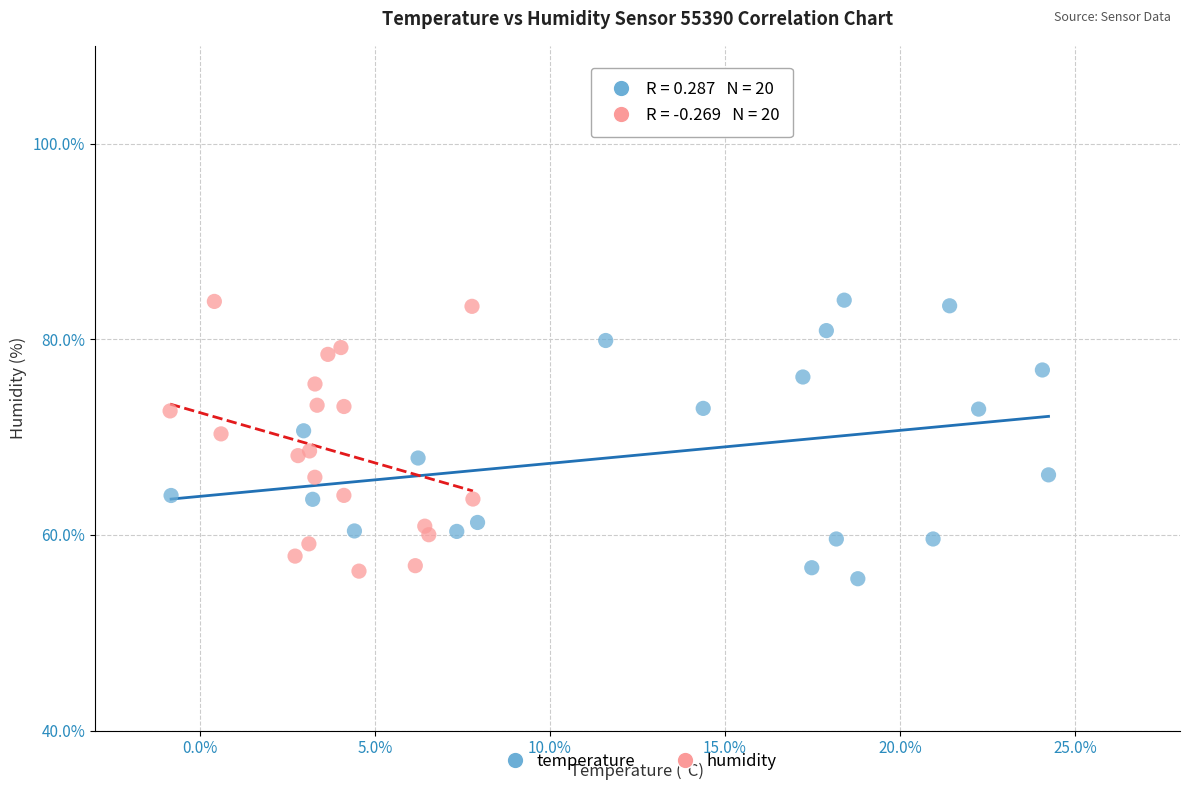

What are all the series names shown in the legend?

temperature, humidity